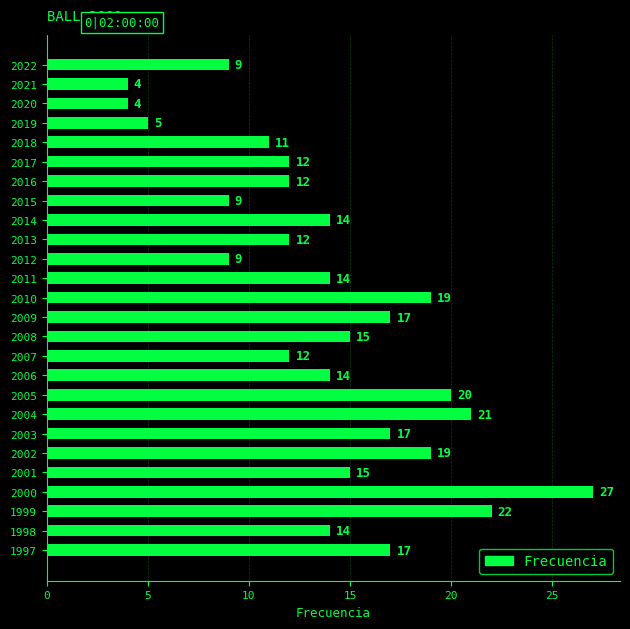

Reading bottom to top, transcribe all the data shown in this chart.

1997=17	1998=14	1999=22	2000=27	2001=15	2002=19	2003=17	2004=21	2005=20	2006=14	2007=12	2008=15	2009=17	2010=19	2011=14	2012=9	2013=12	2014=14	2015=9	2016=12	2017=12	2018=11	2019=5	2020=4	2021=4	2022=9